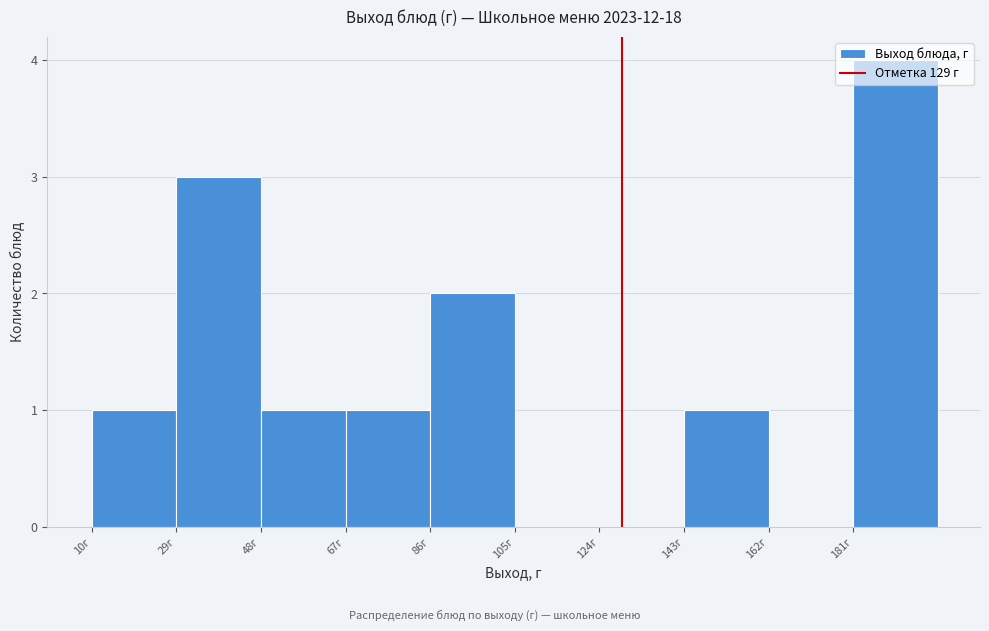

Over which range of the x-axis is the bar tallest?

181 to 200